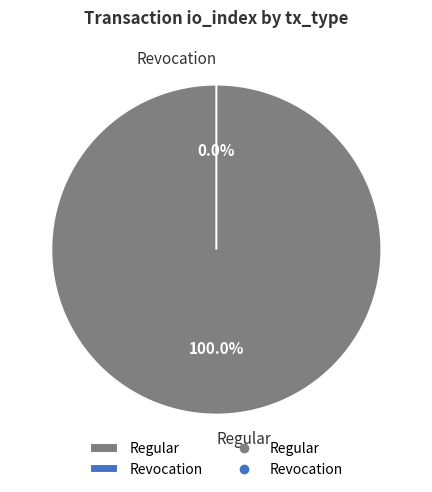

What is the smallest slice in the pie chart?

Revocation